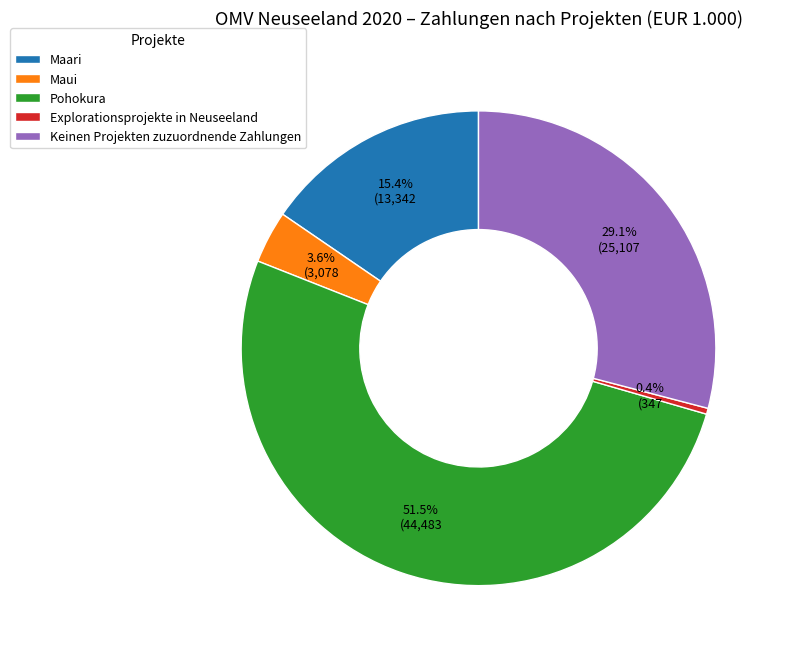

How many slices are in this pie chart?

5